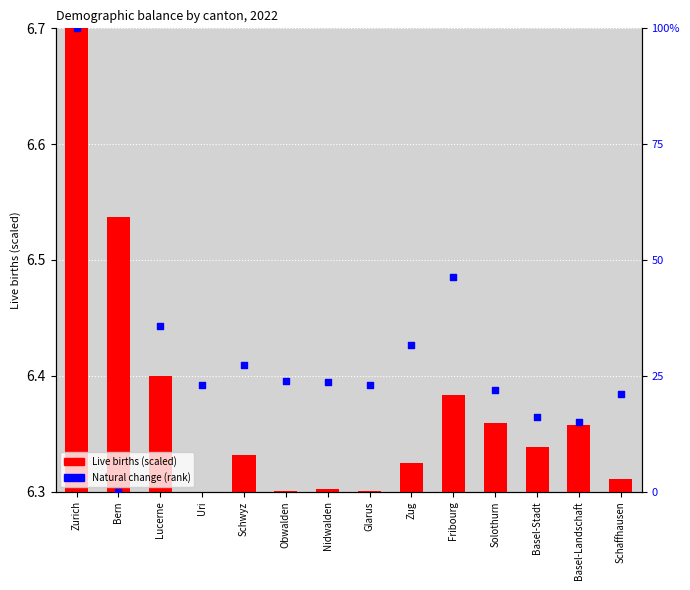

Which series reaches the minimum Y coordinate?

Live births (scaled)